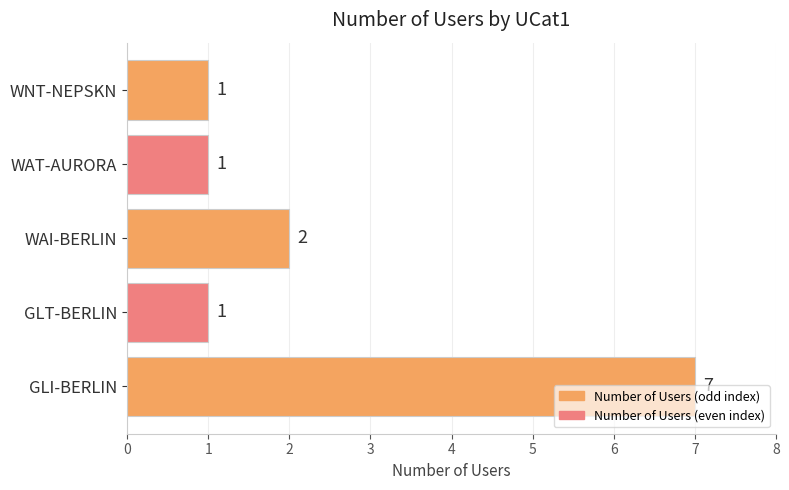

How many values are between 1 and 2?

4